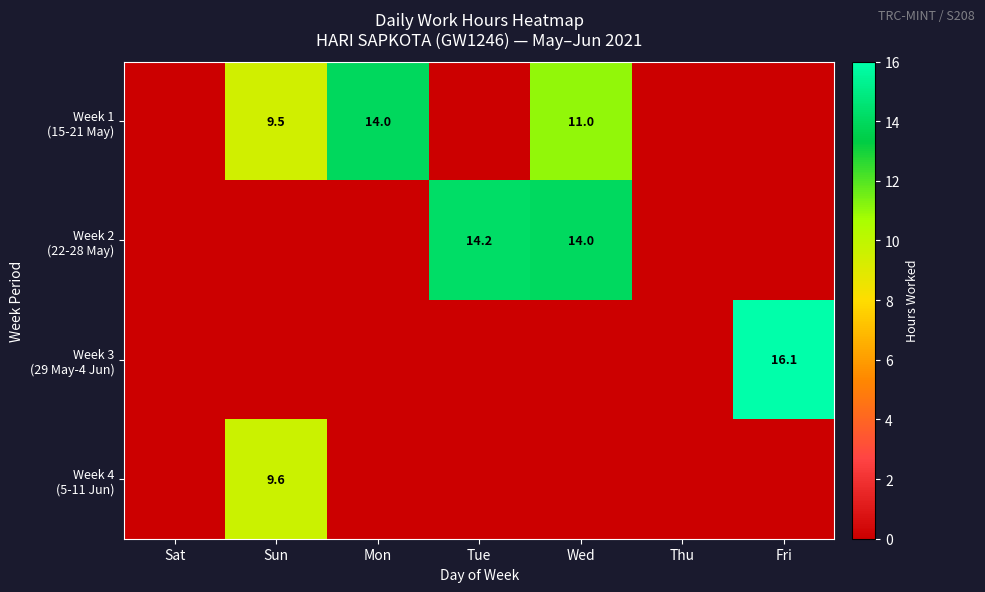

The Week 4 (5-11 Jun) series shows -4.2 at Wed. True or false?

False